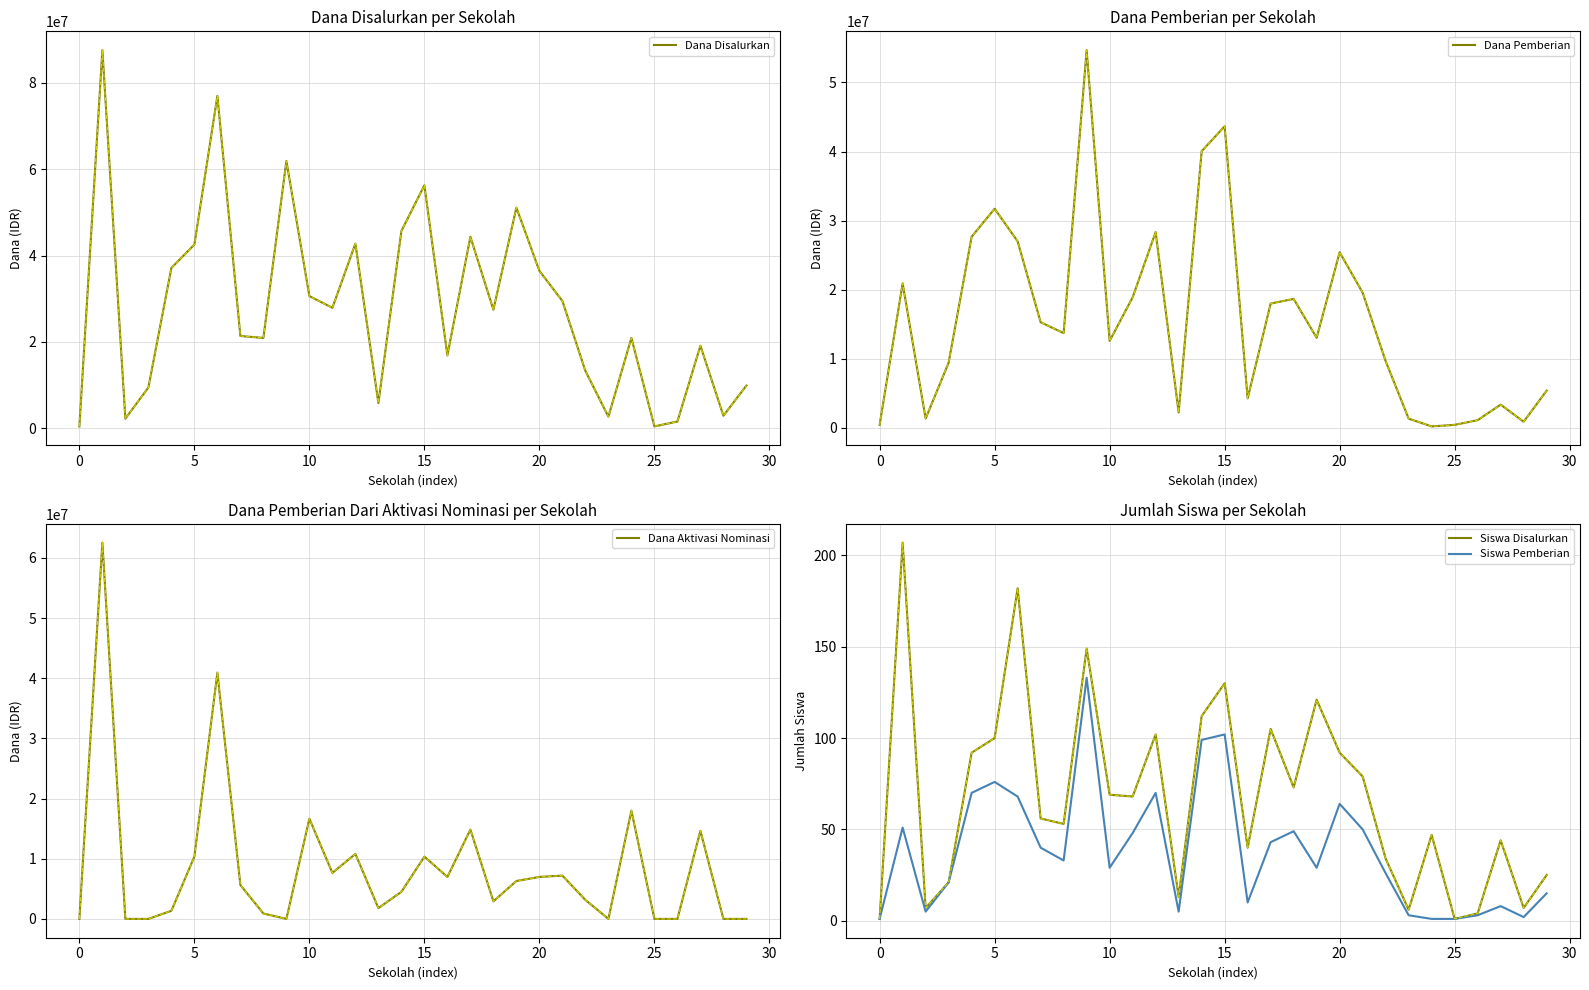

At which label does Dana Pemberian reach its minimum?

24